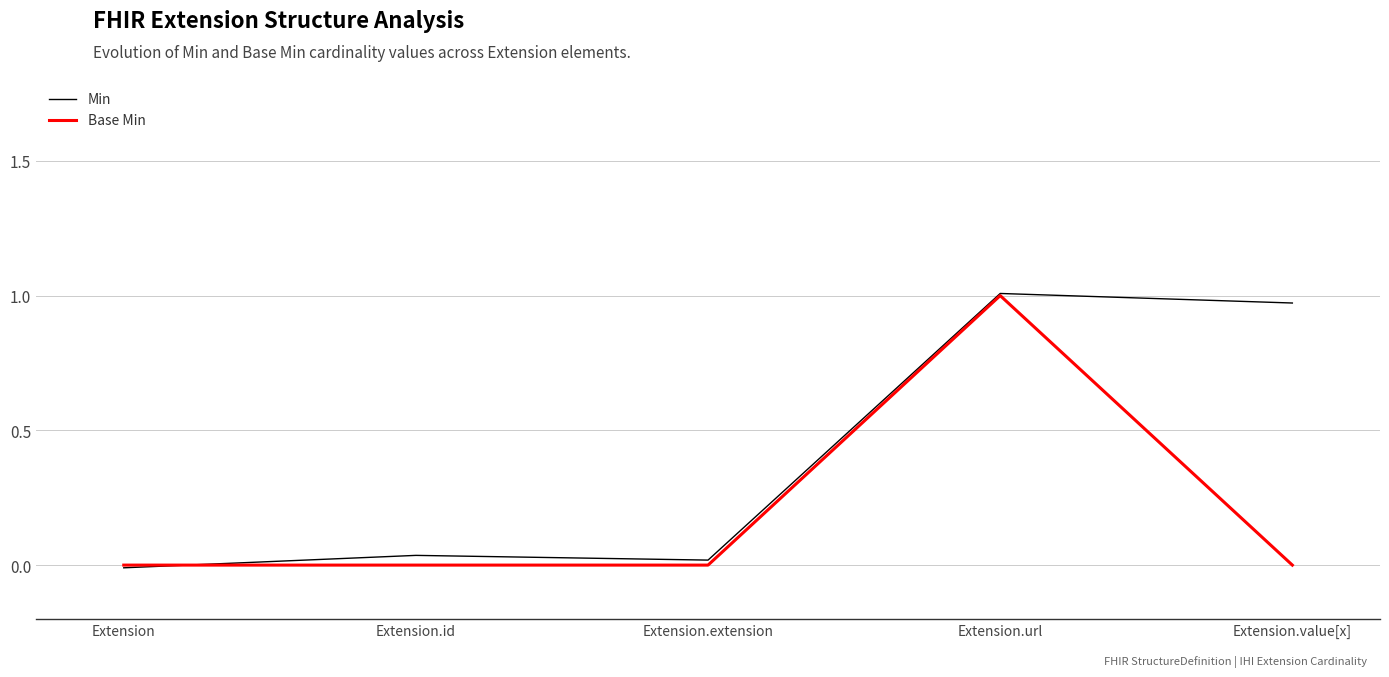

Is the value of Min at Extension.value[x] greater than the value of Base Min at Extension.value[x]?

Yes